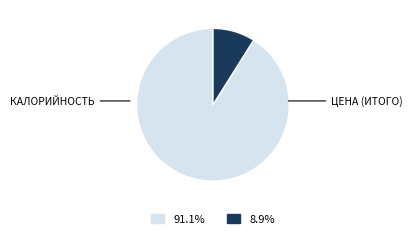

How many segments does this pie chart have?

2